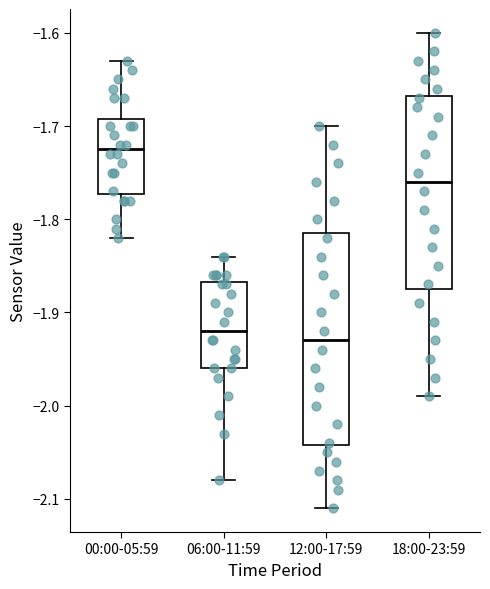

Reading left to right, read every box against the y-axis: the position of its median line, the range the box covers, and the ends of its whiskers. The values are not printed on the chart, so give them approximately, as read against the axis.

00:00-05:59: median -1.72, box -1.77 to -1.69, whiskers -1.82 to -1.63
06:00-11:59: median -1.92, box -1.96 to -1.87, whiskers -2.08 to -1.84
12:00-17:59: median -1.93, box -2.04 to -1.81, whiskers -2.11 to -1.70
18:00-23:59: median -1.76, box -1.87 to -1.67, whiskers -1.99 to -1.60